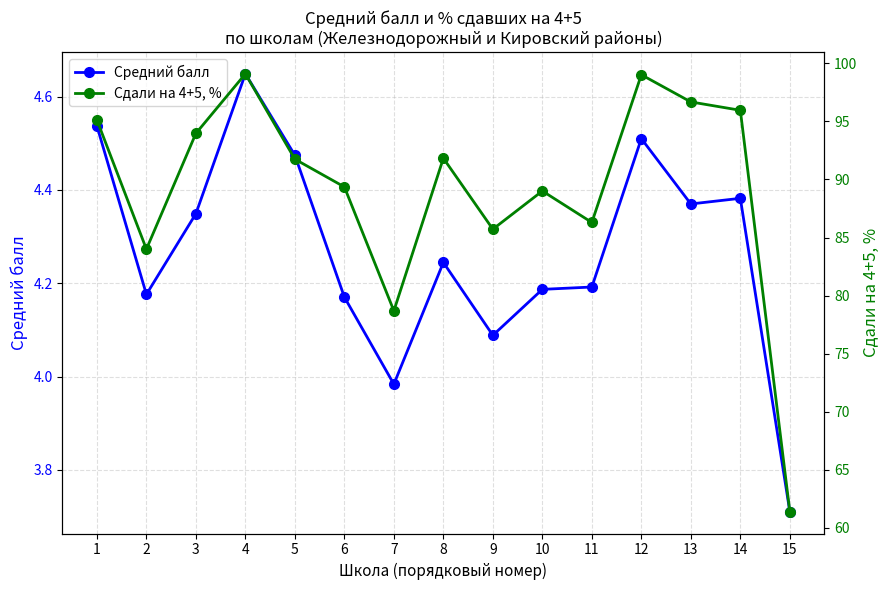

Reading left to right, list all the values displayed in this chart.

Средний балл: 1=4.5	2=4.2	3=4.3	4=4.6	5=4.5	6=4.2	7=4.0	8=4.2	9=4.1	10=4.2	11=4.2	12=4.5	13=4.4	14=4.4	15=3.7
Сдали на 4+5, %: 1=95.1	2=84.0	3=94.0	4=99.1	5=91.8	6=89.4	7=78.7	8=91.8	9=85.7	10=89.0	11=86.3	12=99.0	13=96.7	14=96.0	15=61.4